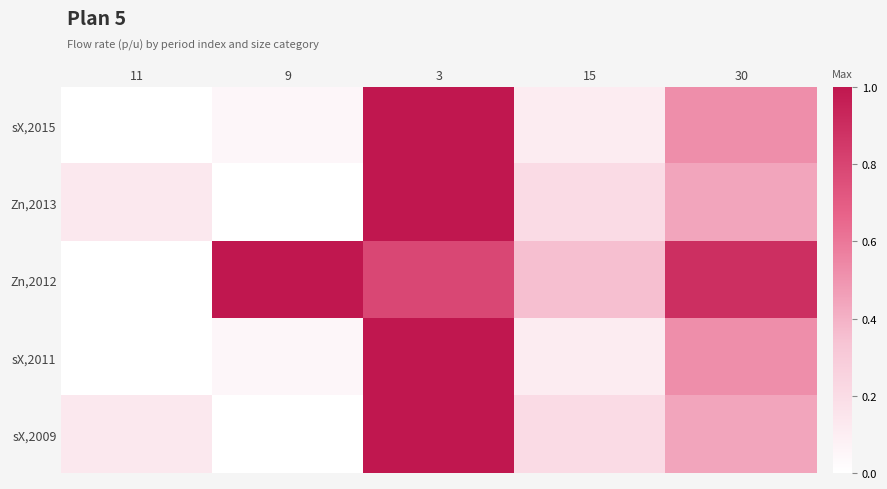

Which series has the largest total across all categories?

Zn,2012